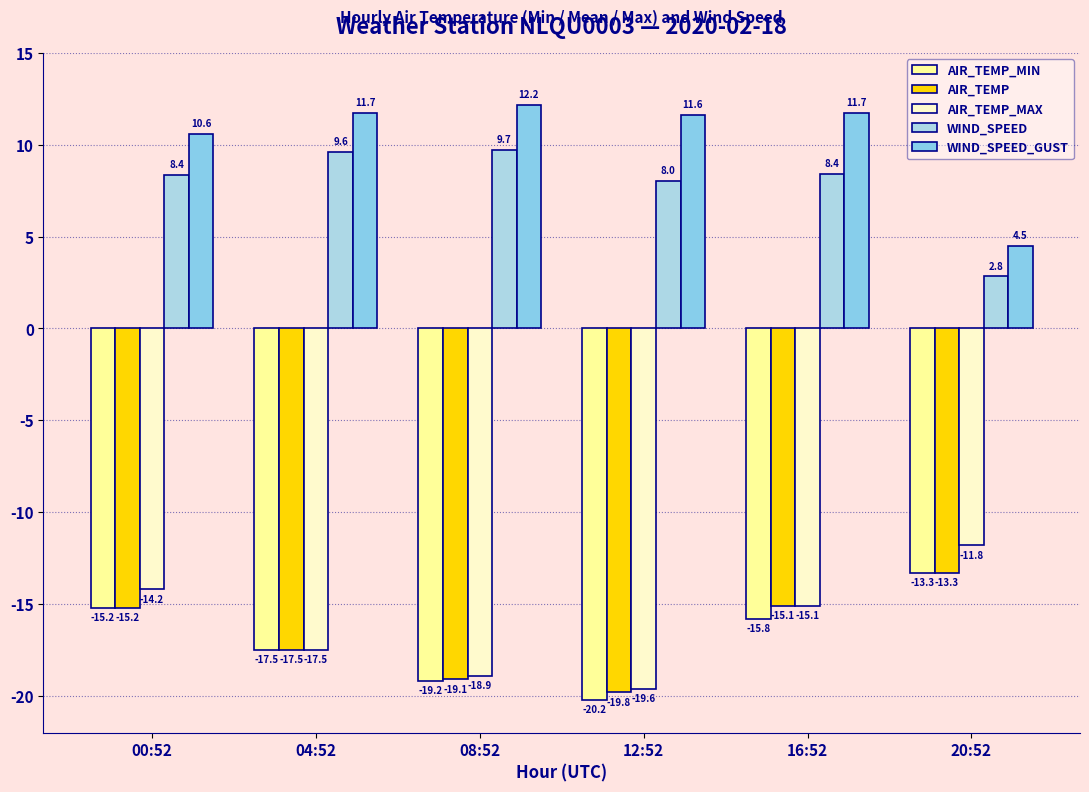

What is the smallest value displayed?

-20.2